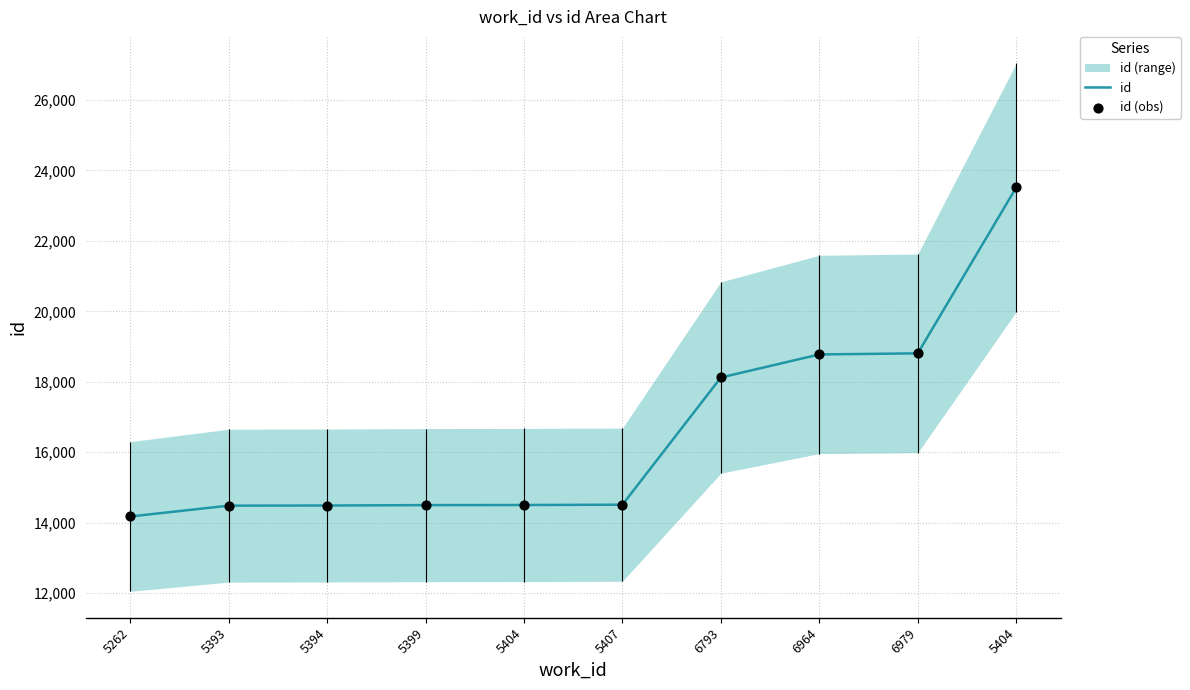

Which series has the largest Y range (max minus min)?

id